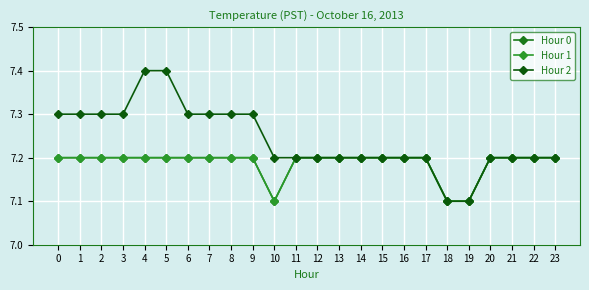

True or false: Hour 2 has more than 2 points higher than both neighbors.

False